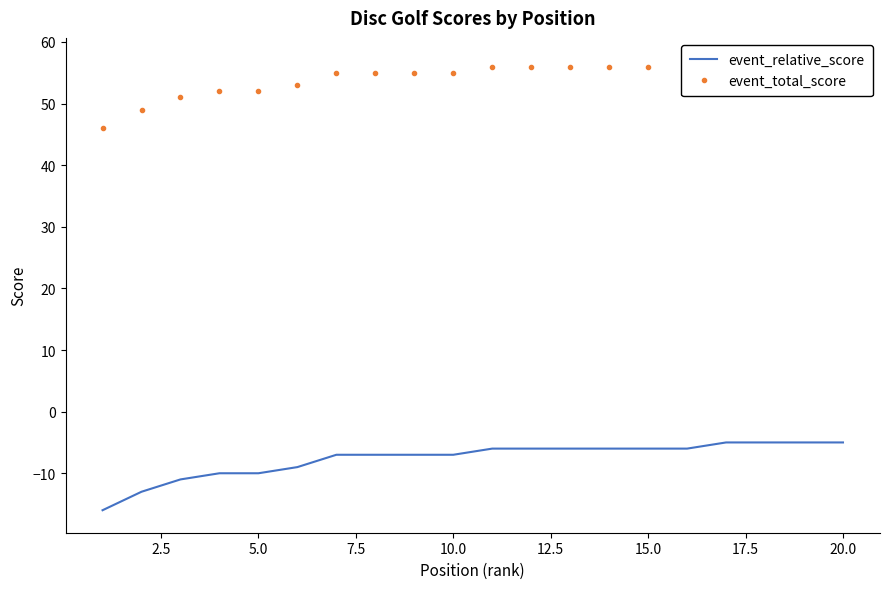

True or false: event_total_score has more than 0 points higher than both neighbors.

False